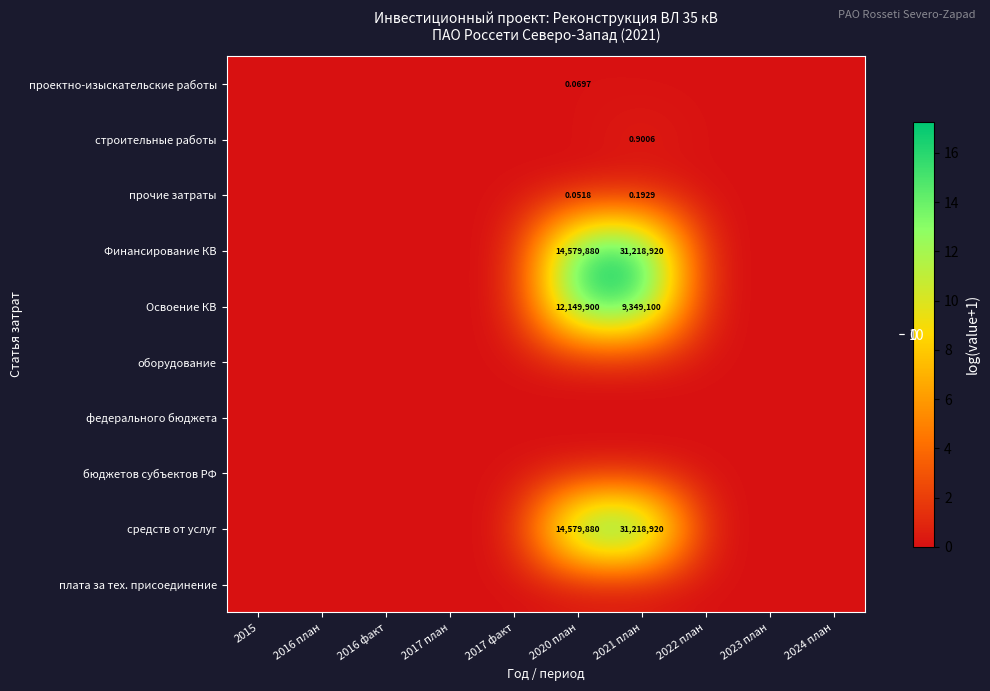

Rank the series at 2023 план from lowest to highest value.

проектно-изыскательские работы, строительные работы, прочие затраты, Финансирование КВ, Освоение КВ, оборудование, федерального бюджета, бюджетов субъектов РФ, средств от услуг, плата за тех. присоединение